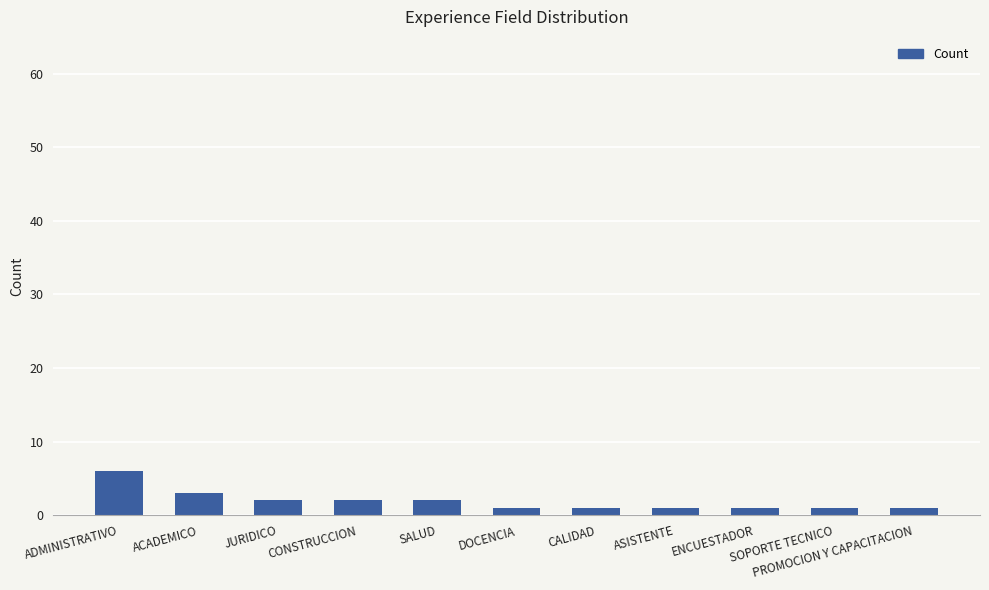

Approximately how many times larger is the value at CALIDAD compared to SOPORTE TECNICO?

1.0